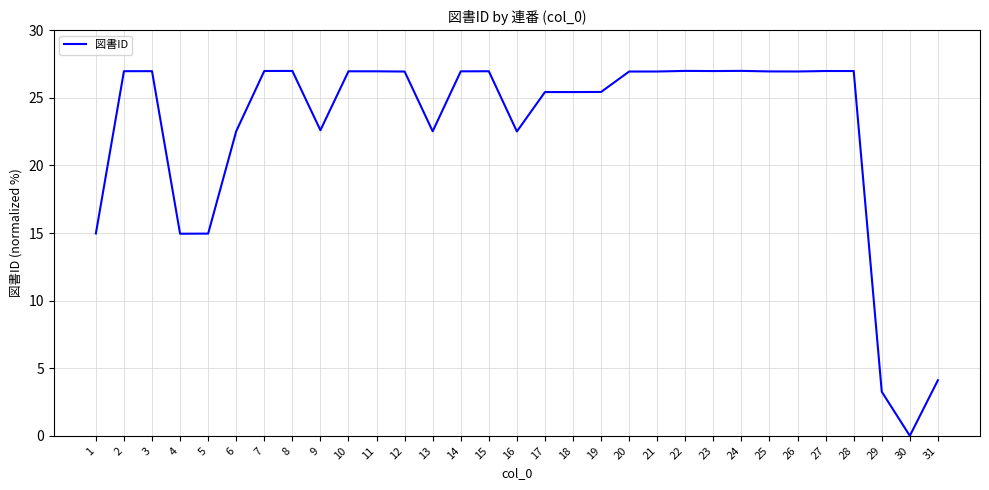

What is the maximum value shown in the chart?

27.0